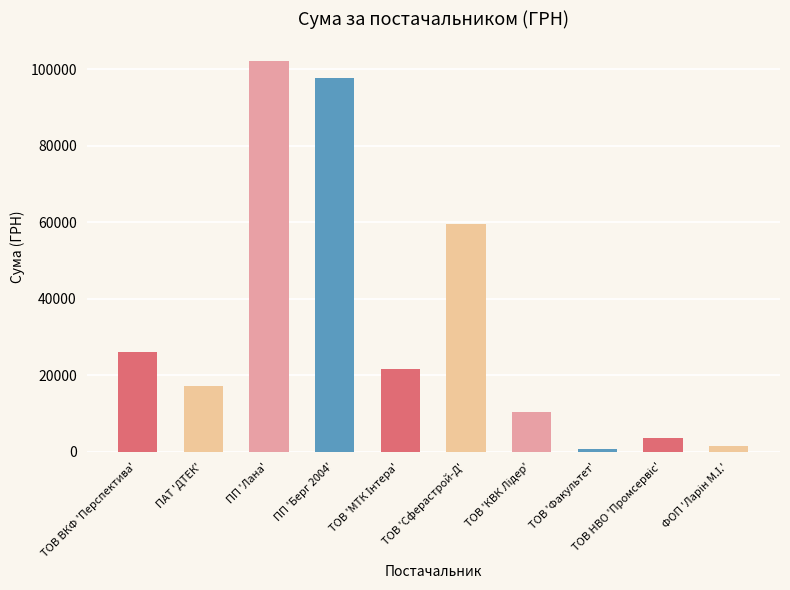

At which label does the data first exceed 21758?

ТОВ ВКФ "Перспектива"